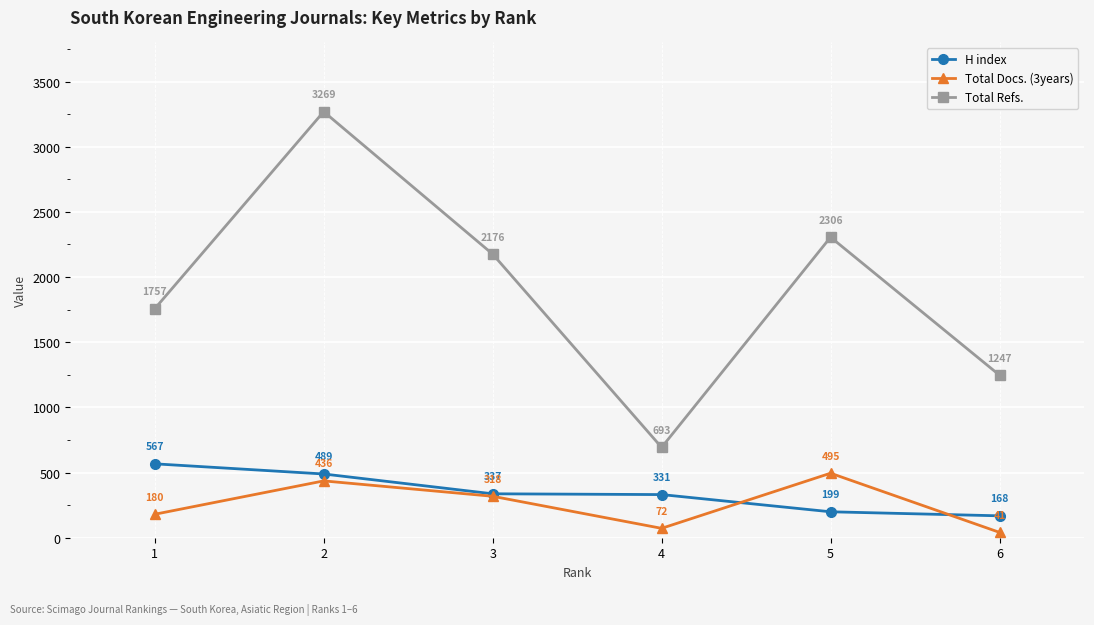

List the series in order of their peak value, lowest first.

Total Docs. (3years), H index, Total Refs.